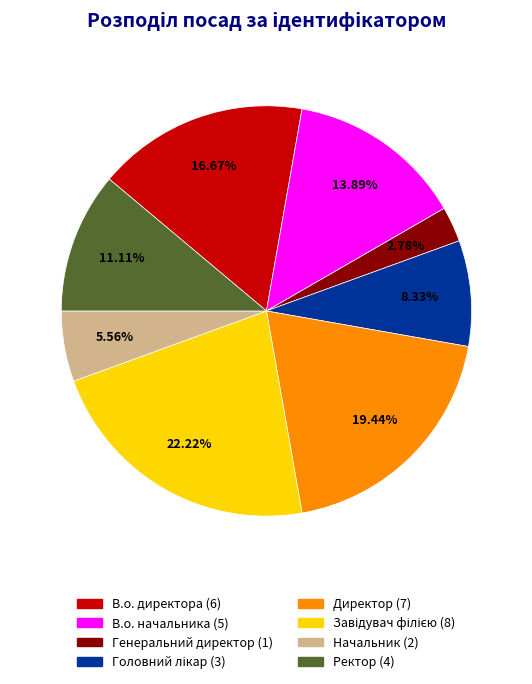

The В.о. начальника slice represents 4% of the pie. True or false?

False